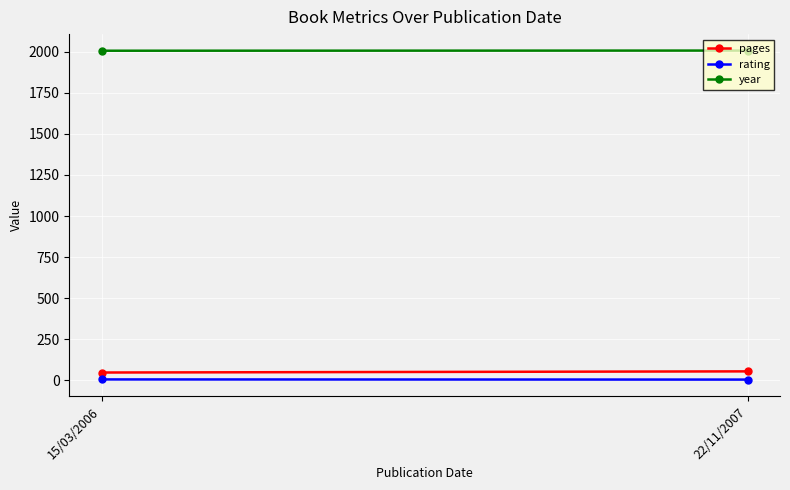

Between 15/03/2006 and 22/11/2007, which series saw the biggest shift?

pages